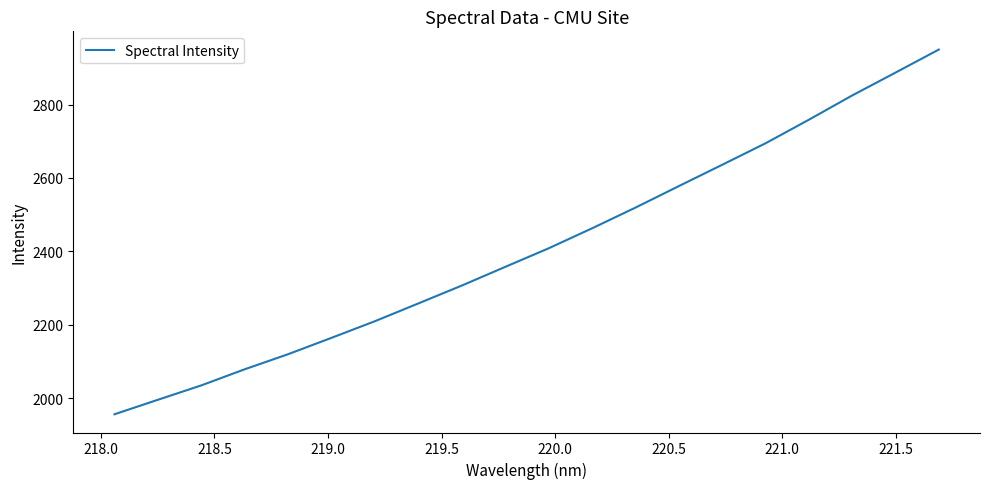

How many lines are shown in the chart?

1